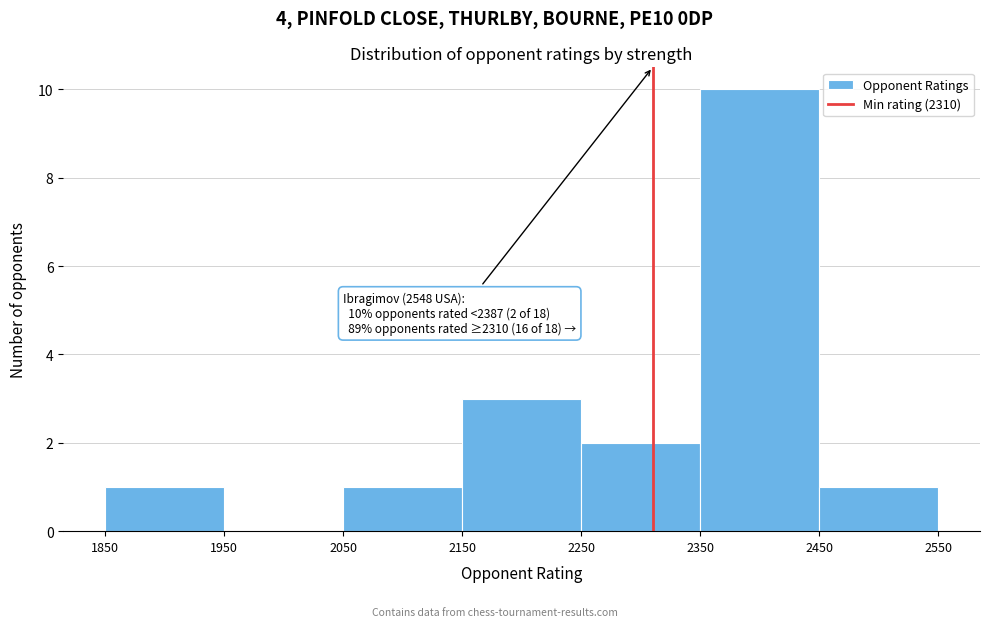

Over which range of the x-axis is the bar tallest?

2350 to 2450